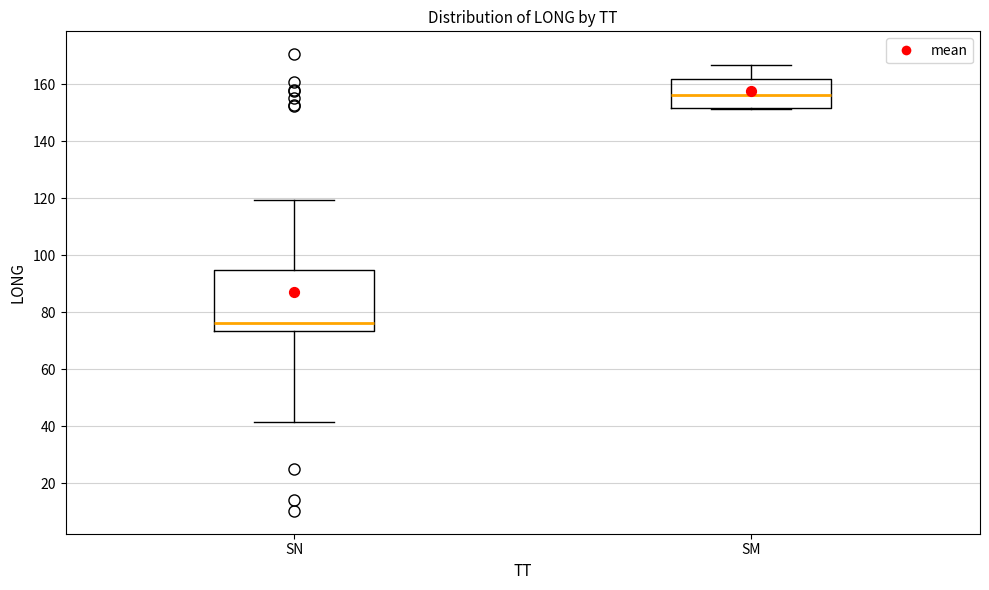

Which box has the highest median line?

SM